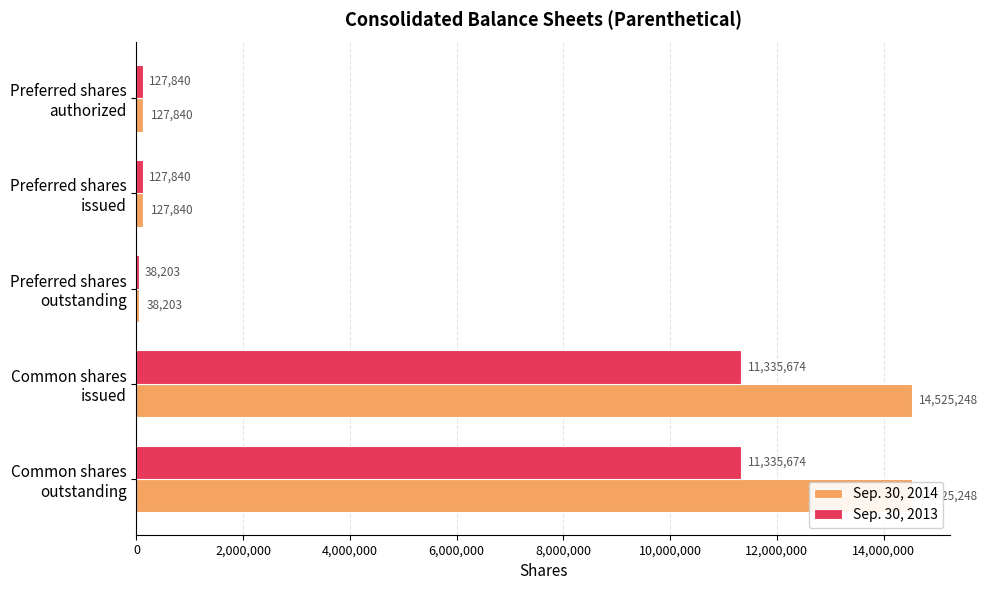

Which has a higher value, Common shares issued or Preferred shares outstanding?

Common shares issued